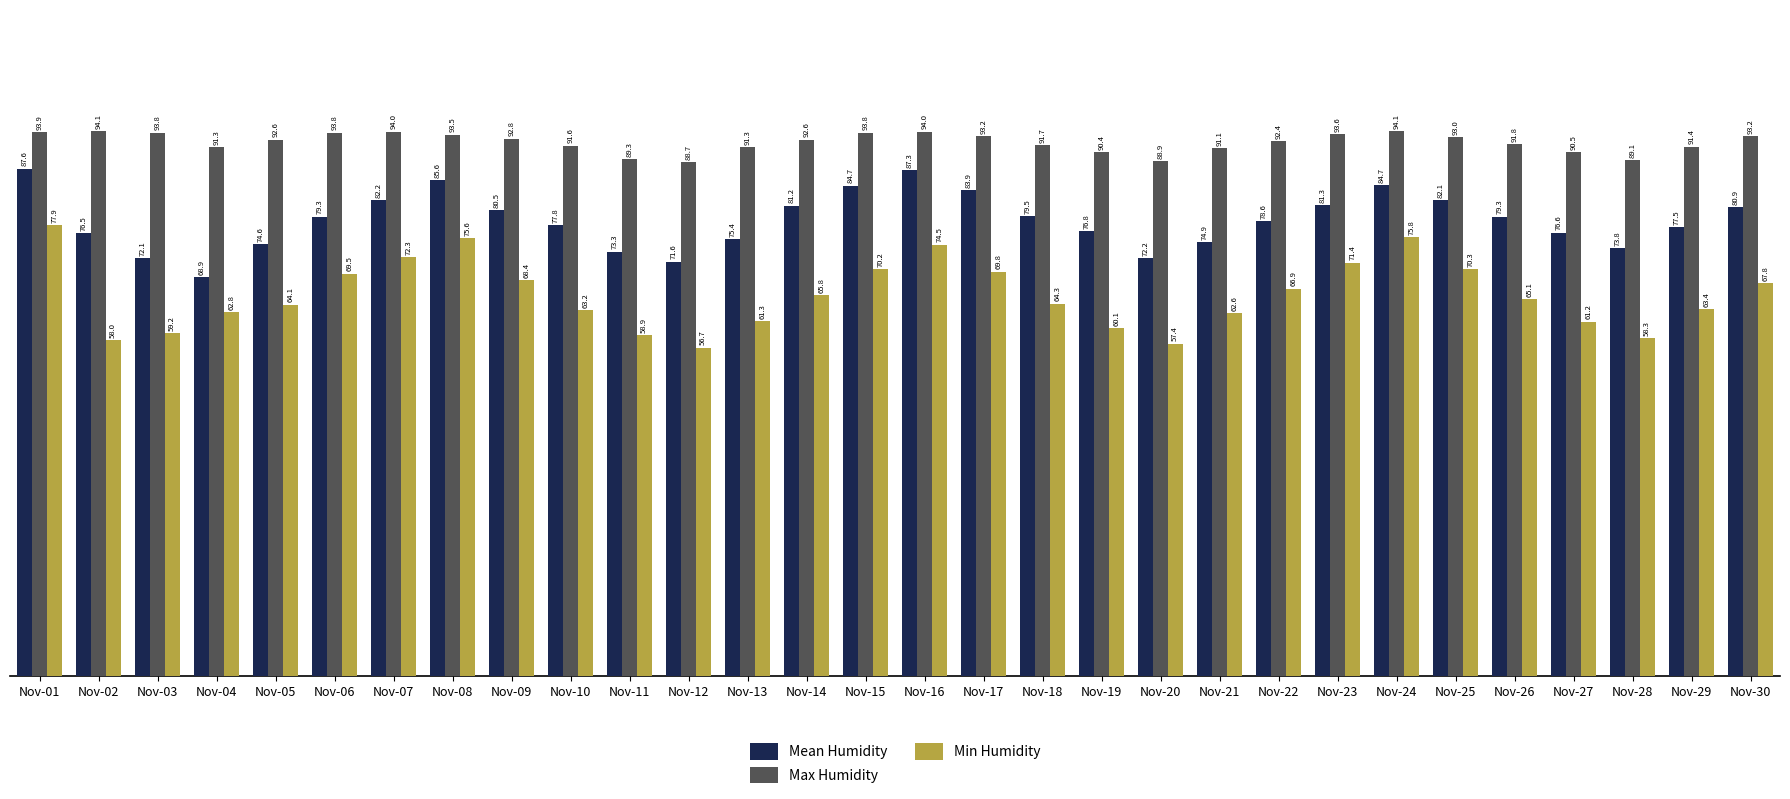

Are the bars grouped side by side (vs. stacked)?

Yes